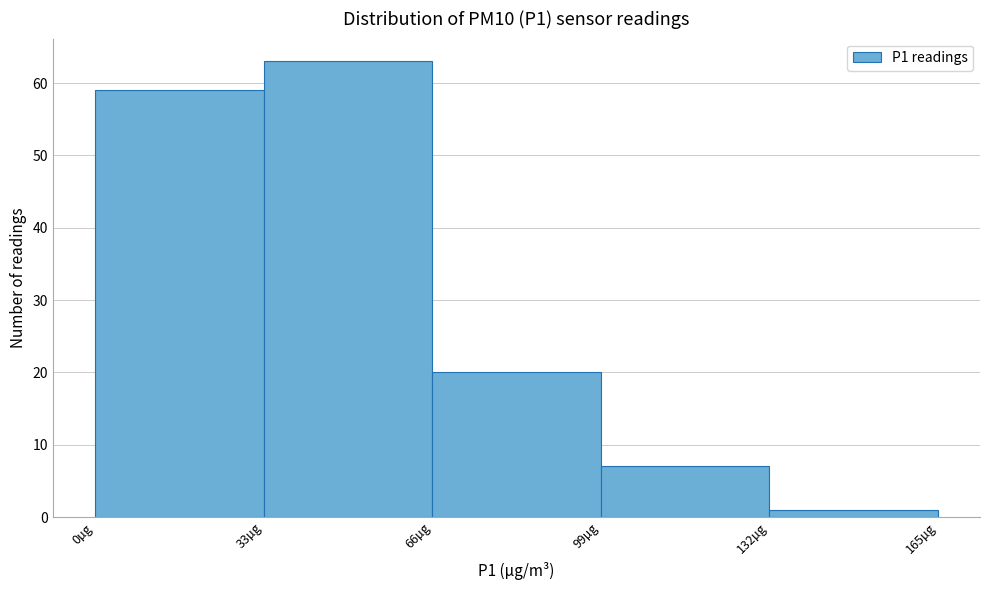

Reading left to right, transcribe this chart: for each bar, give the range it covers on the x-axis and its height. Neither the bar edges nor the heights are printed on the chart, so give them approximately, as read against the axes.

0 to 33: 59
33 to 66: 63
66 to 99: 20
99 to 132: 7
132 to 165: 1